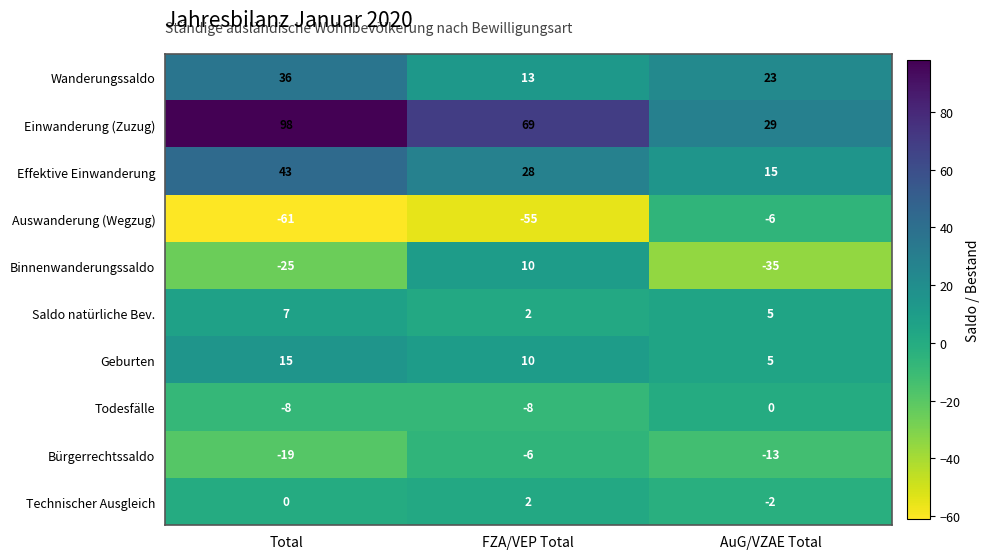

What is the minimum value for Wanderungssaldo?

13